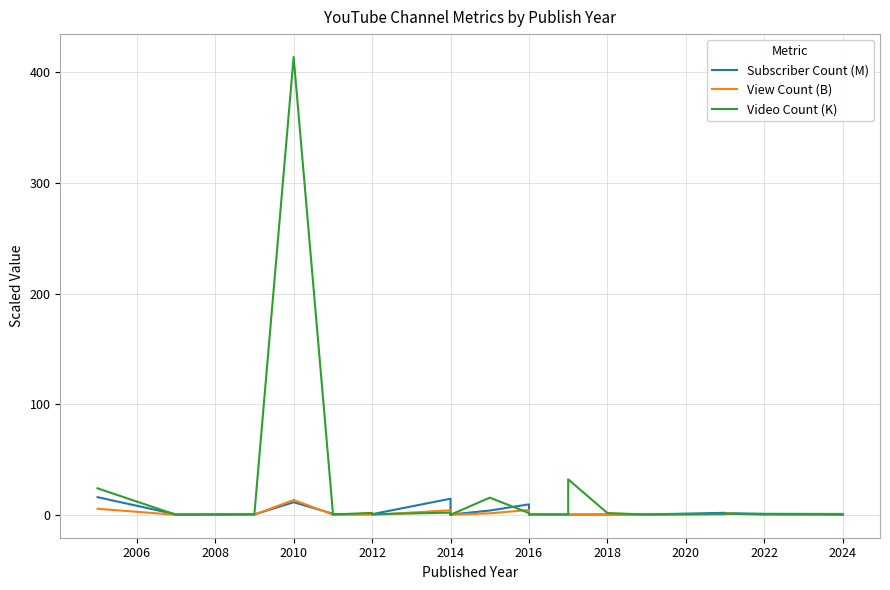

Rank the series by their maximum value, from lowest to highest.

View Count (B), Subscriber Count (M), Video Count (K)